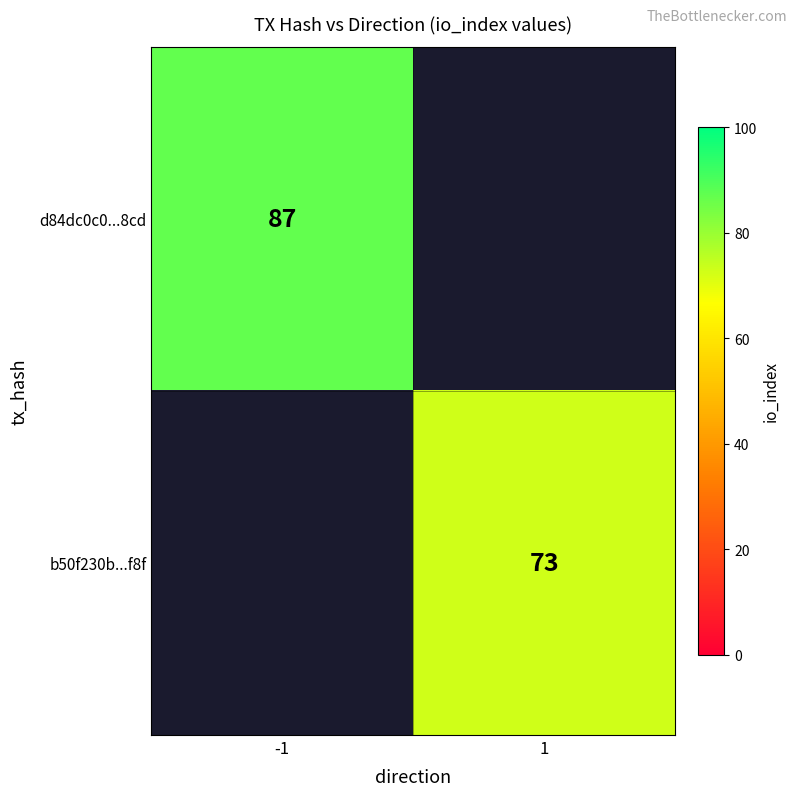

Count the number of categories in the chart.

2